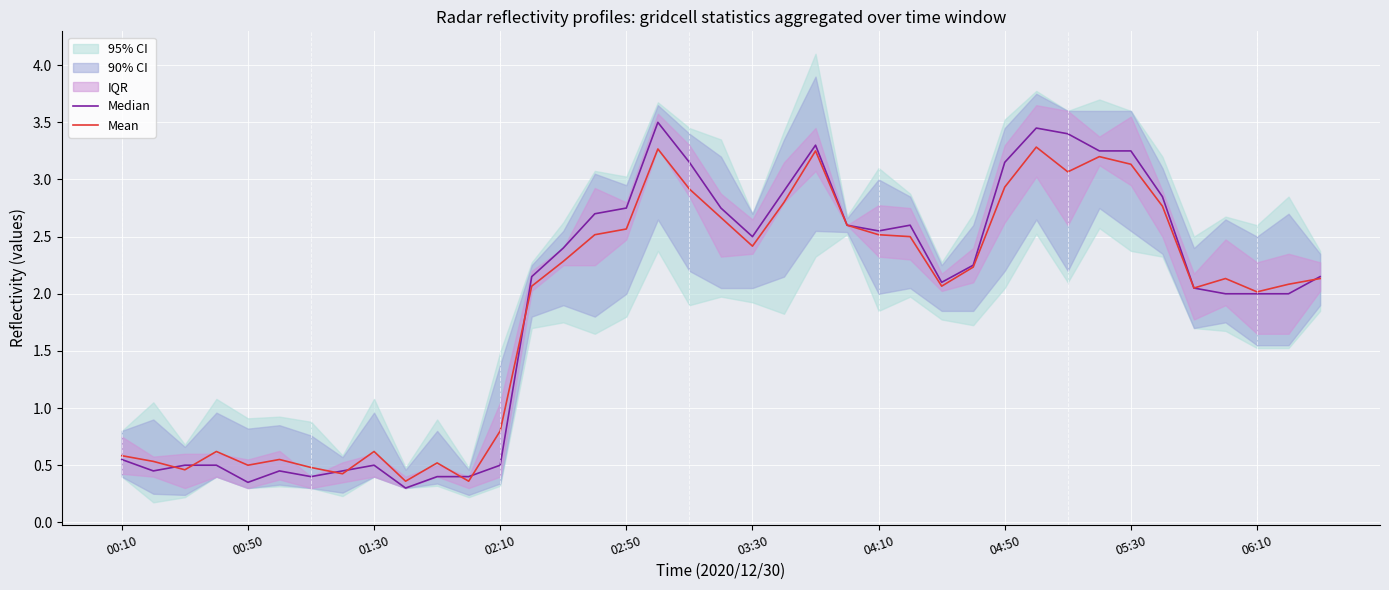

What is the approximate value of Median at 33?

2.8